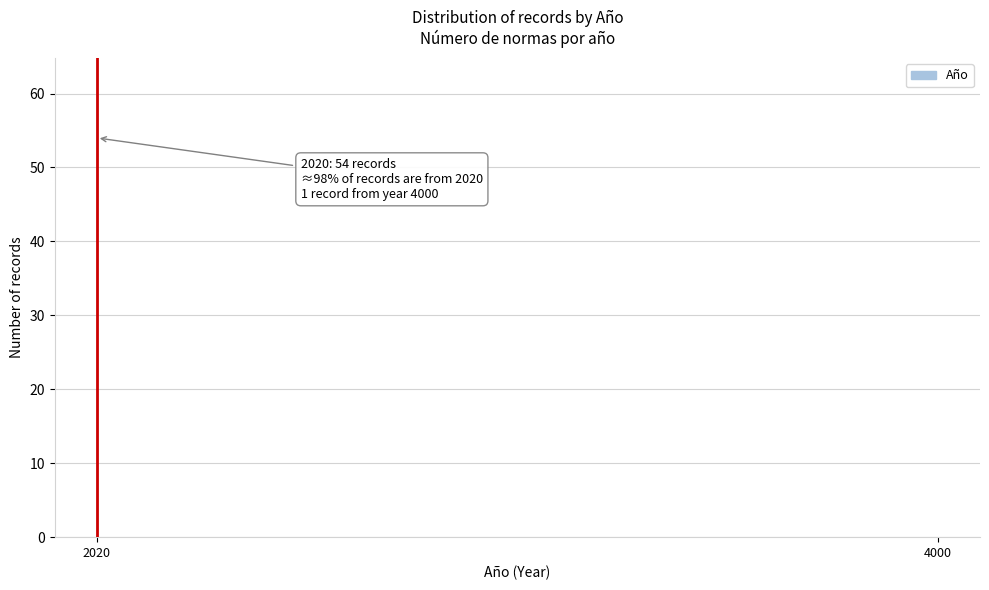

Reading right to left, list all the values displayed in this chart.

1	54